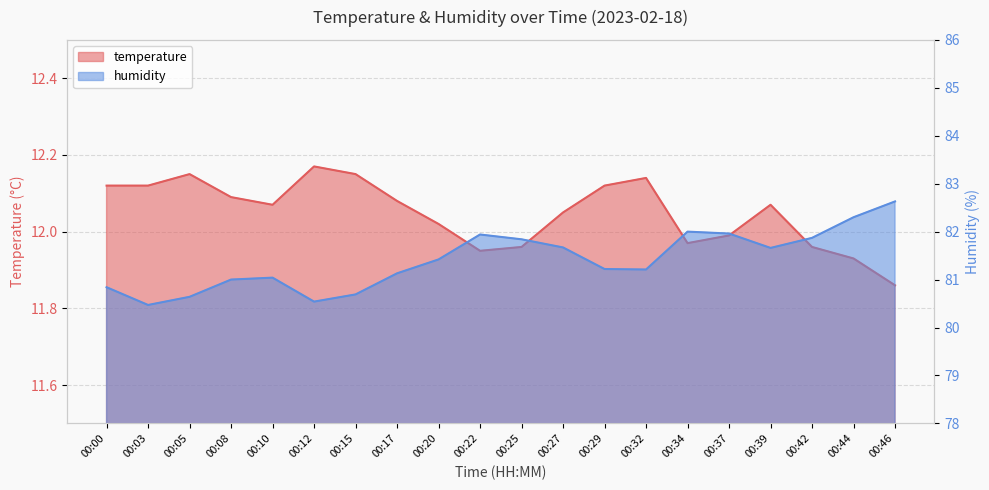

At how many categories does at least one series exceed 28?

20